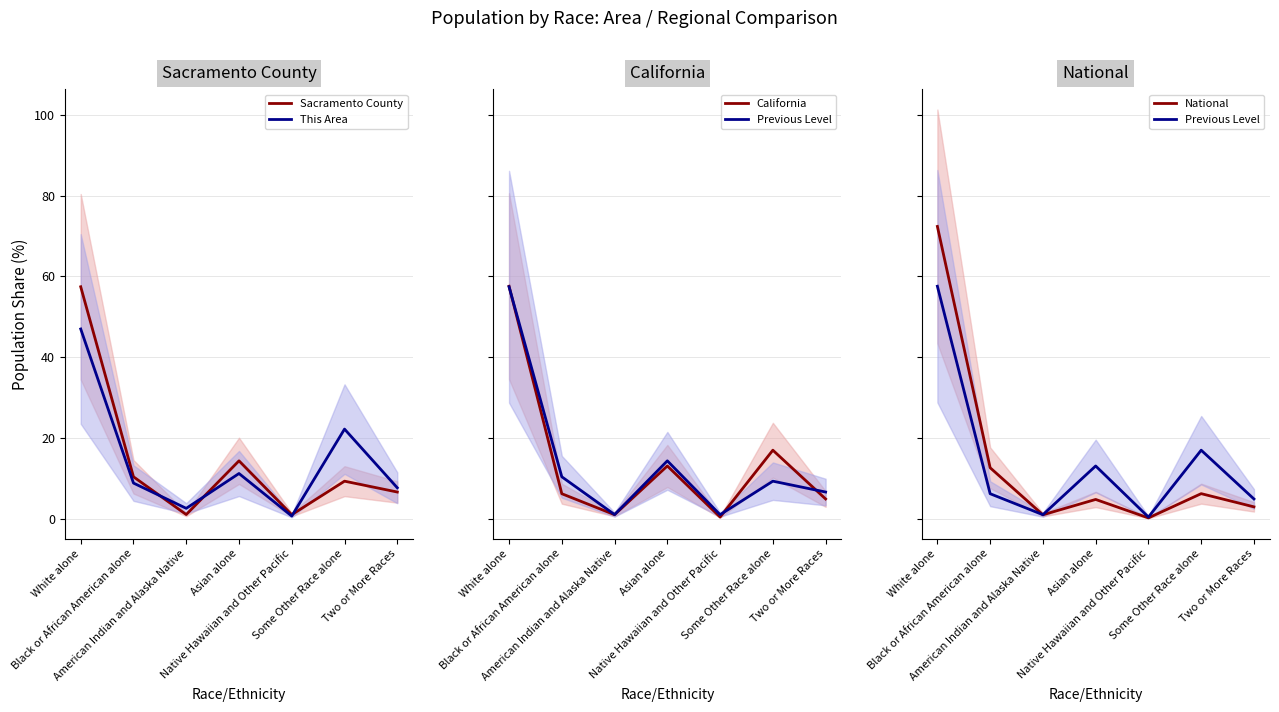

What is the label of the 7th point from the right?

White alone